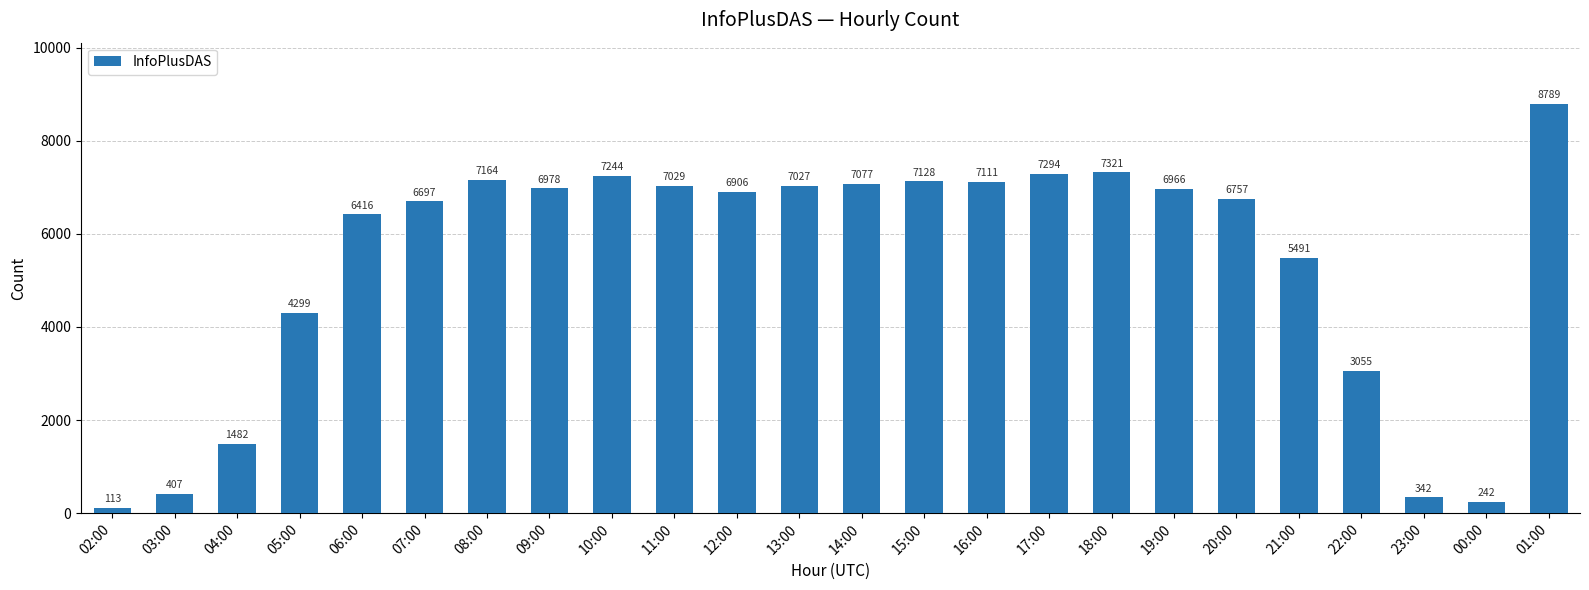

Reading right to left, what are all the values shown in this chart?

01:00=8789	00:00=242	23:00=342	22:00=3055	21:00=5491	20:00=6757	19:00=6966	18:00=7321	17:00=7294	16:00=7111	15:00=7128	14:00=7077	13:00=7027	12:00=6906	11:00=7029	10:00=7244	09:00=6978	08:00=7164	07:00=6697	06:00=6416	05:00=4299	04:00=1482	03:00=407	02:00=113